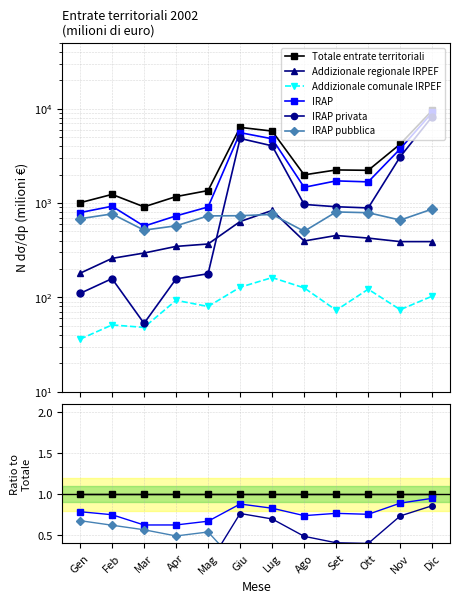

What is the label of the 3rd point from the left?

Mar